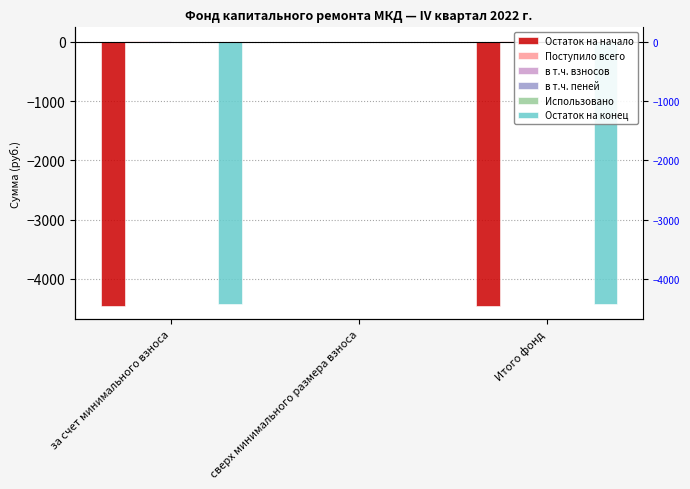

What are all the series names shown in the legend?

Остаток на начало, Поступило всего, в т.ч. взносов, в т.ч. пеней, Использовано, Остаток на конец